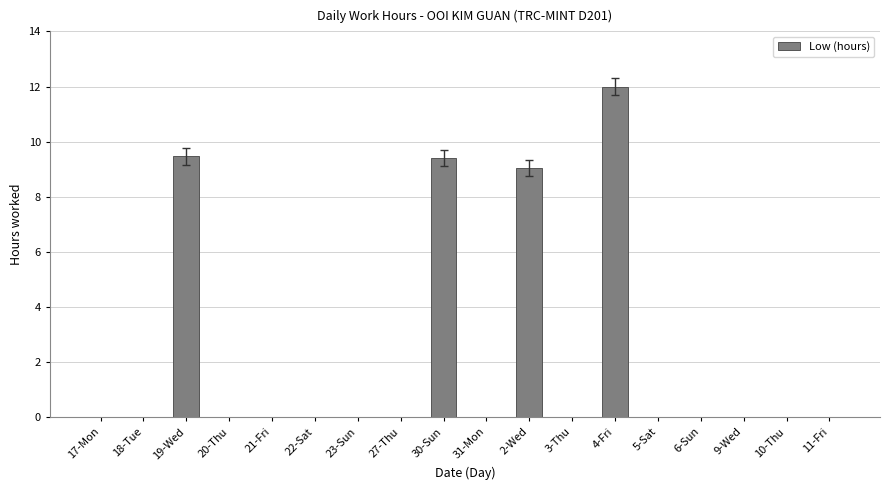

What is the maximum value shown in the chart?

12.0